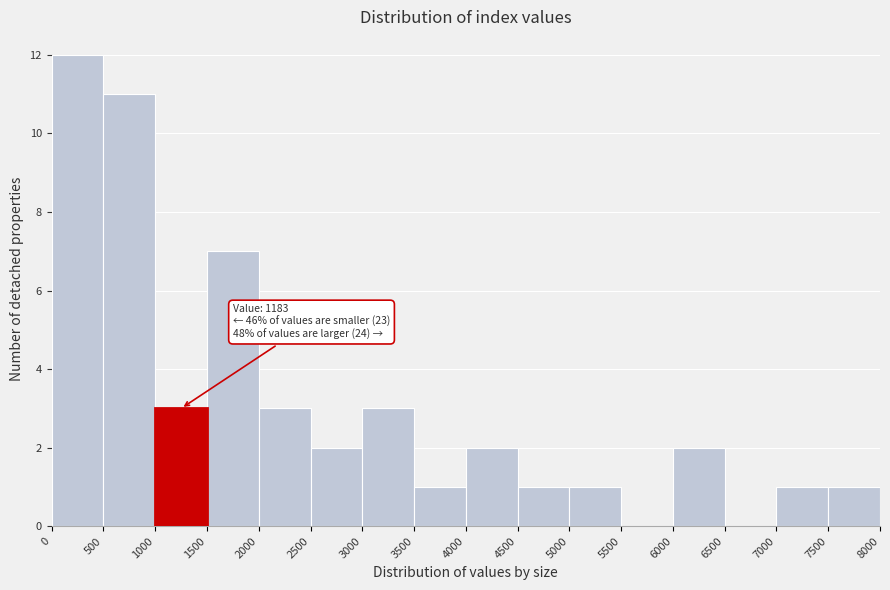

Over which range of the x-axis is the bar tallest?

0 to 500